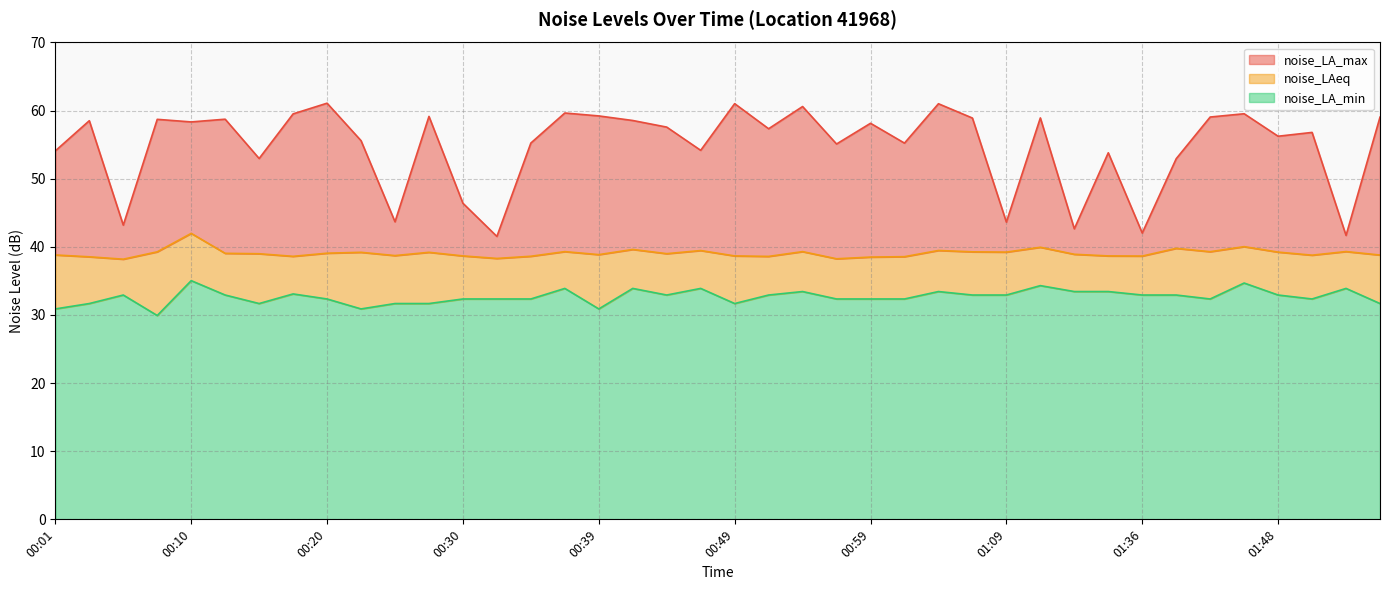

Which category has the highest value in the noise_LAeq series?

00:10